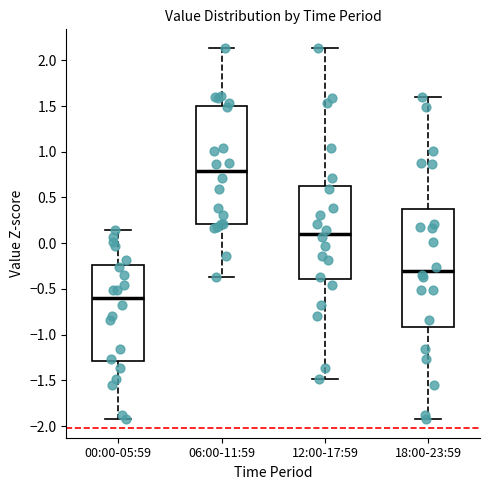

Reading left to right, read every box against the y-axis: the position of its median line, the range the box covers, and the ends of its whiskers. The values are not printed on the chart, so give them approximately, as read against the axis.

00:00-05:59: median -0.60, box -1.30 to -0.25, whiskers -1.95 to 0.15
06:00-11:59: median 0.80, box 0.20 to 1.50, whiskers -0.35 to 2.15
12:00-17:59: median 0.10, box -0.40 to 0.60, whiskers -1.50 to 2.15
18:00-23:59: median -0.30, box -0.90 to 0.35, whiskers -1.95 to 1.60